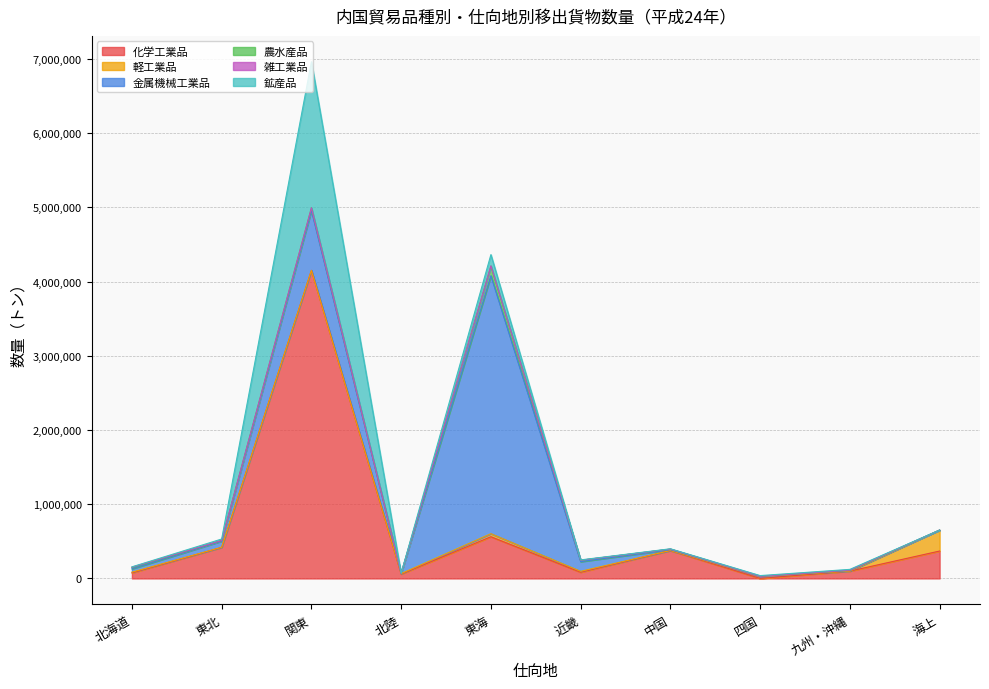

True or false: 雑工業品 and 金属機械工業品 cross at least once.

False